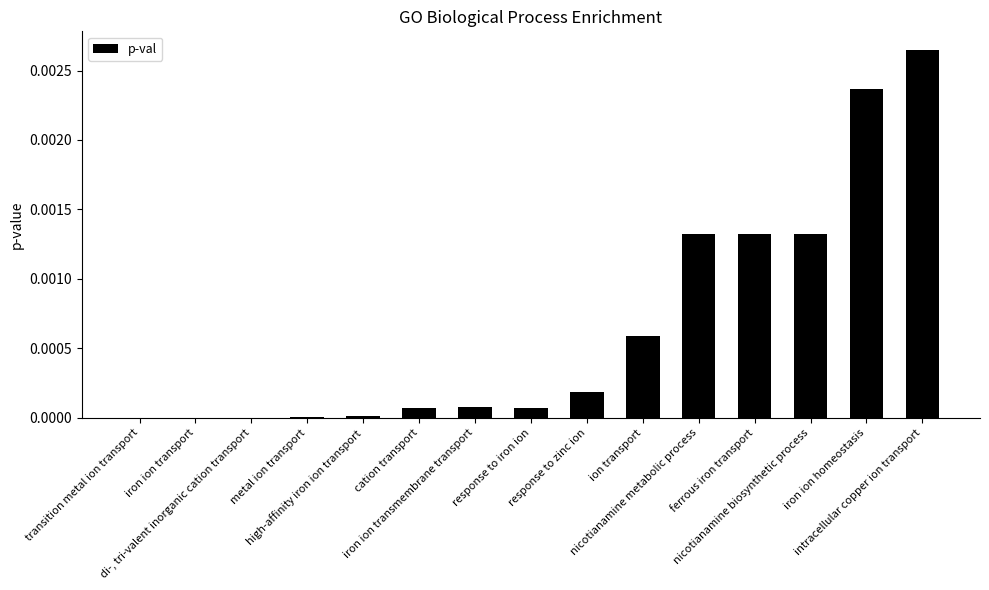

Which category has the highest value across all series?

intracellular copper ion transport